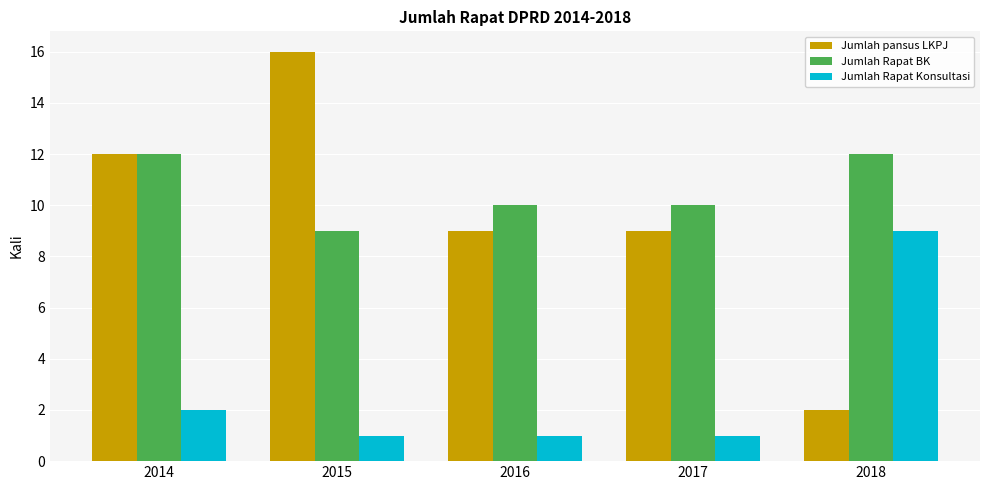

What is the total value across all series at 2016?

20